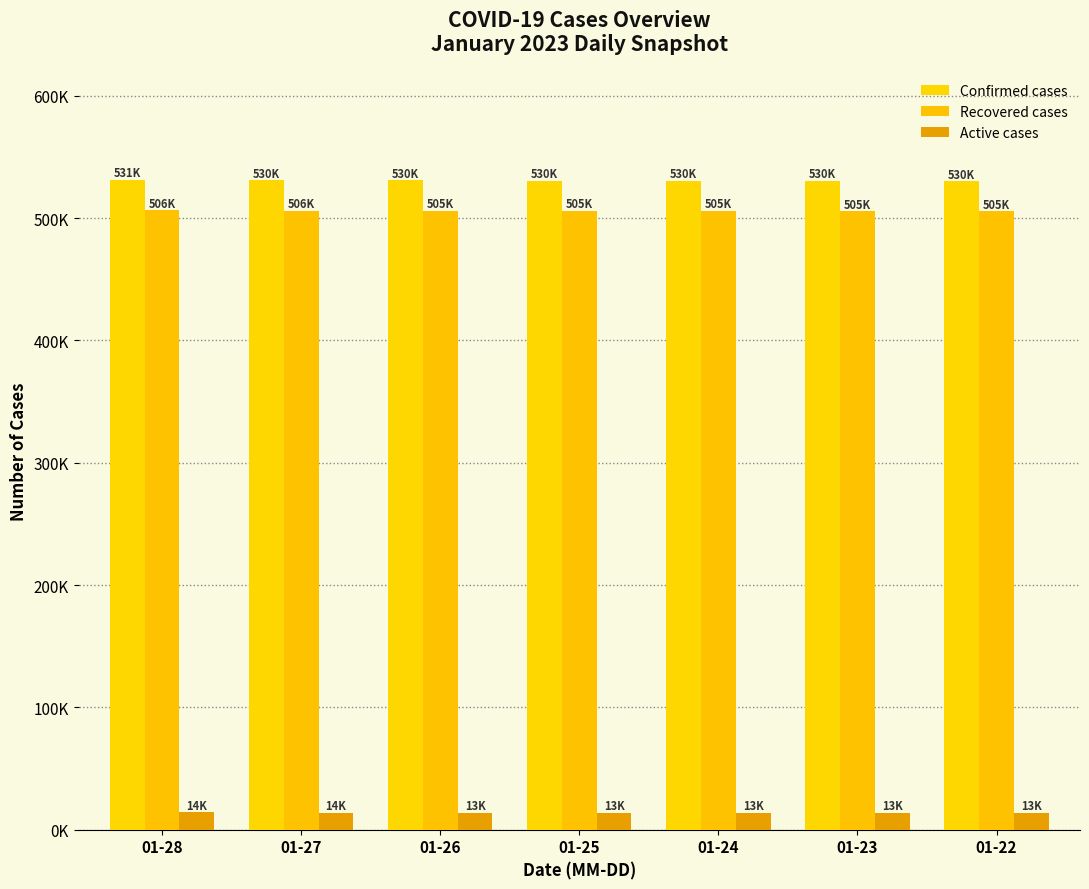

What is the value of the Recovered cases bar at the 2nd from the left?

506100